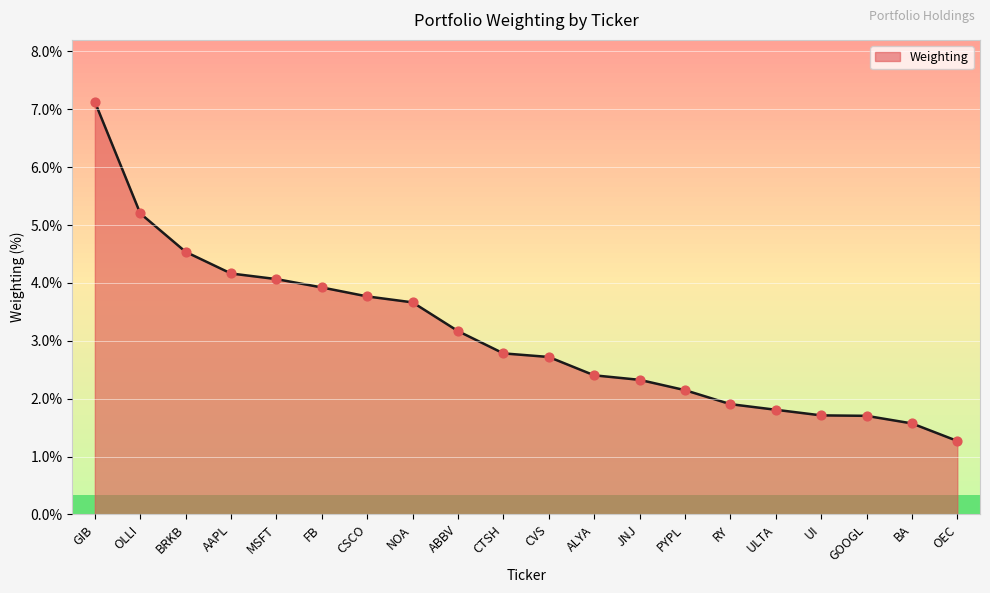

Between ALYA and CTSH, which is larger?

CTSH